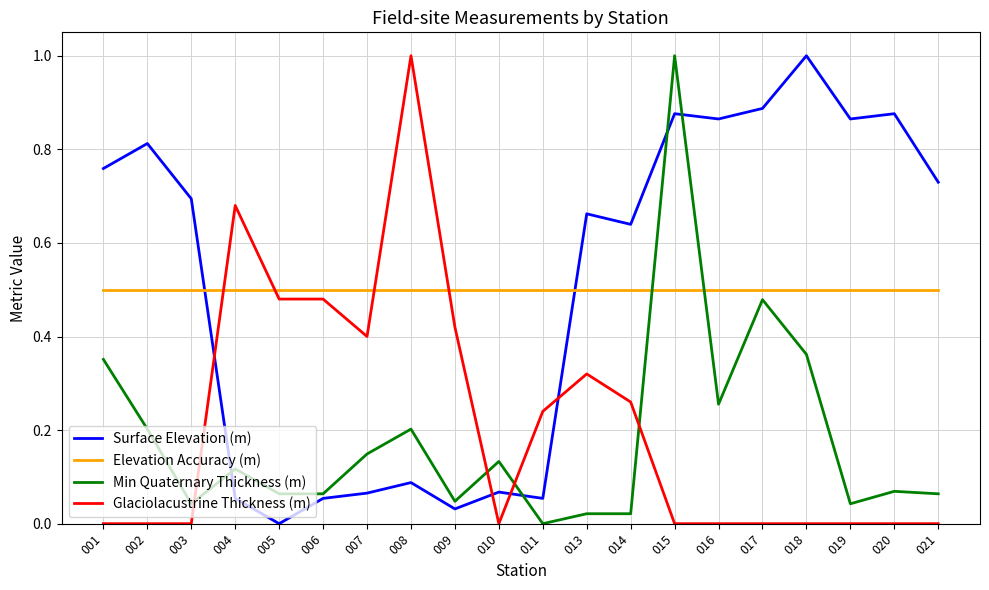

Is it true that Elevation Accuracy (m) equals 0.3 at 008?

False